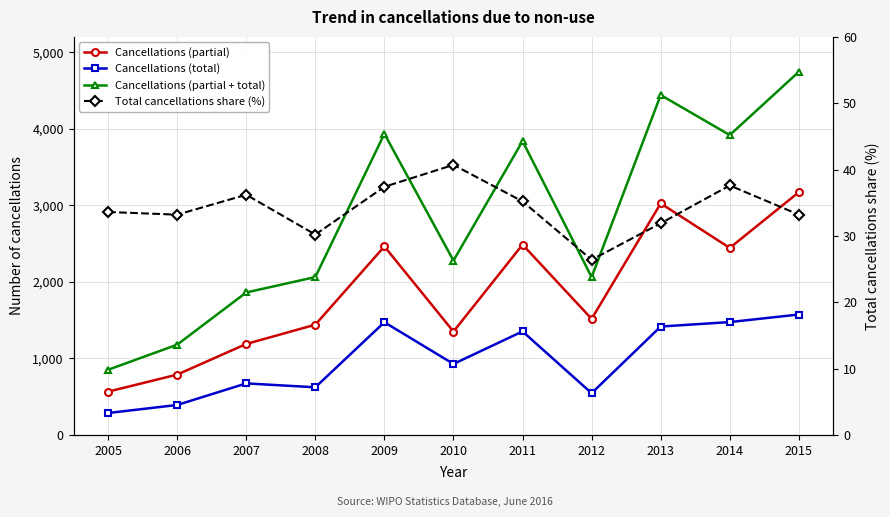

Rank the series by their maximum value, from lowest to highest.

Total cancellations share (%), Cancellations (total), Cancellations (partial), Cancellations (partial + total)